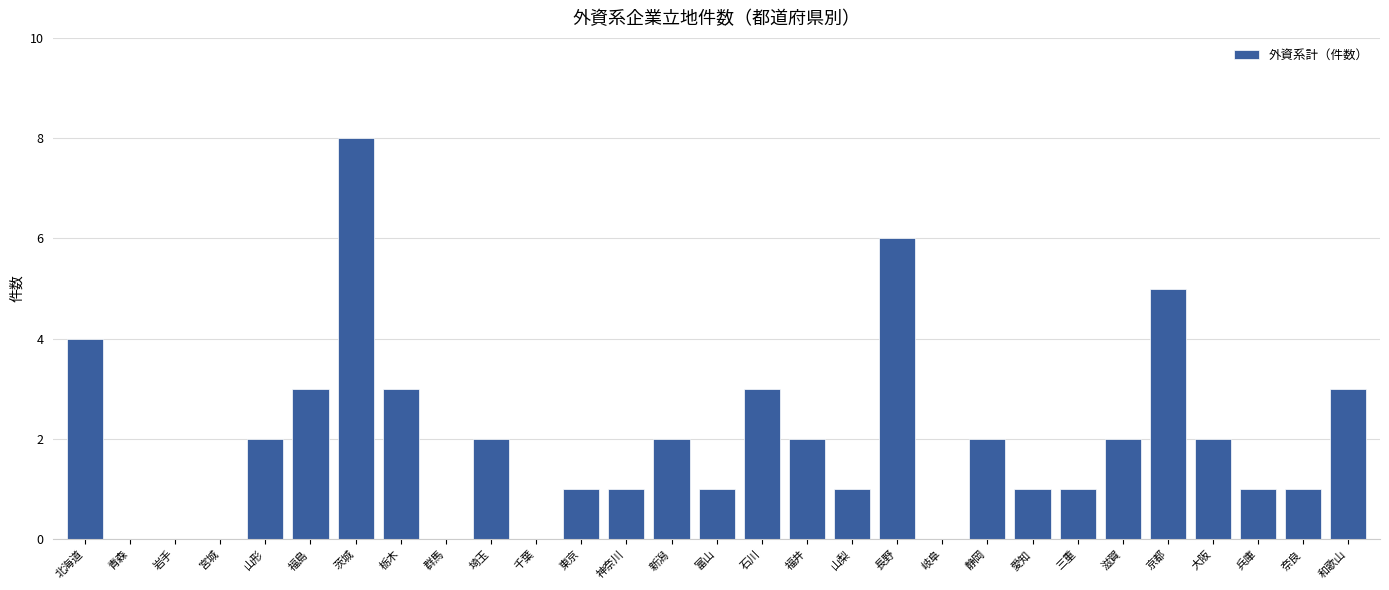

Reading right to left, extract all data points from this chart.

3	1	1	2	5	2	1	1	2	0	6	1	2	3	1	2	1	1	0	2	0	3	8	3	2	0	0	0	4